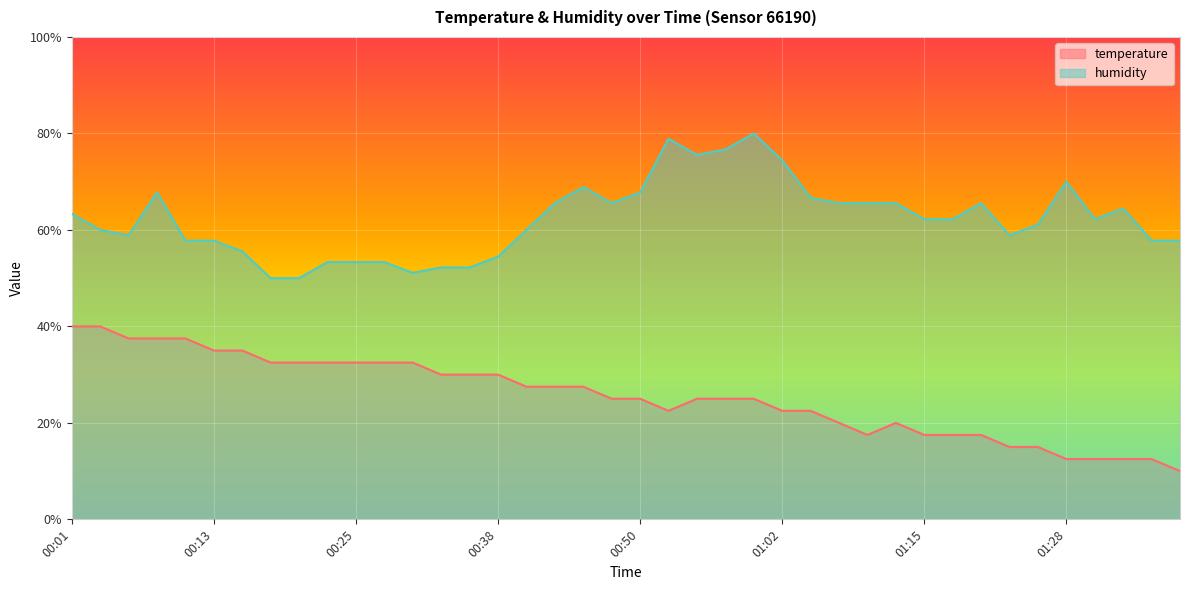

Does the chart display data point markers on the line(s)?

No